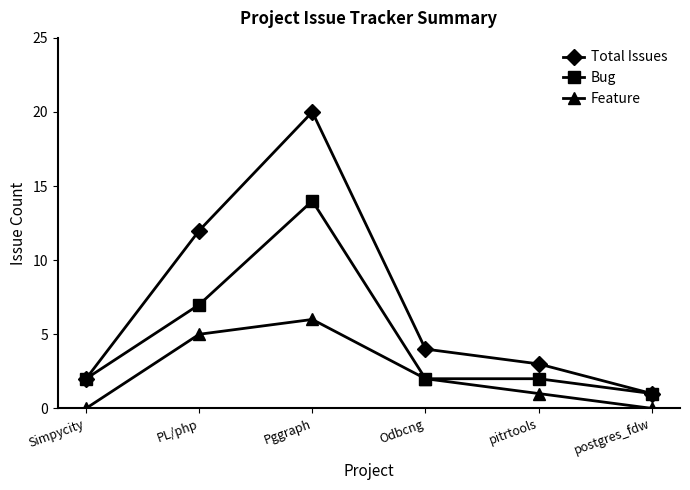

At how many categories does at least one series exceed 0?

6